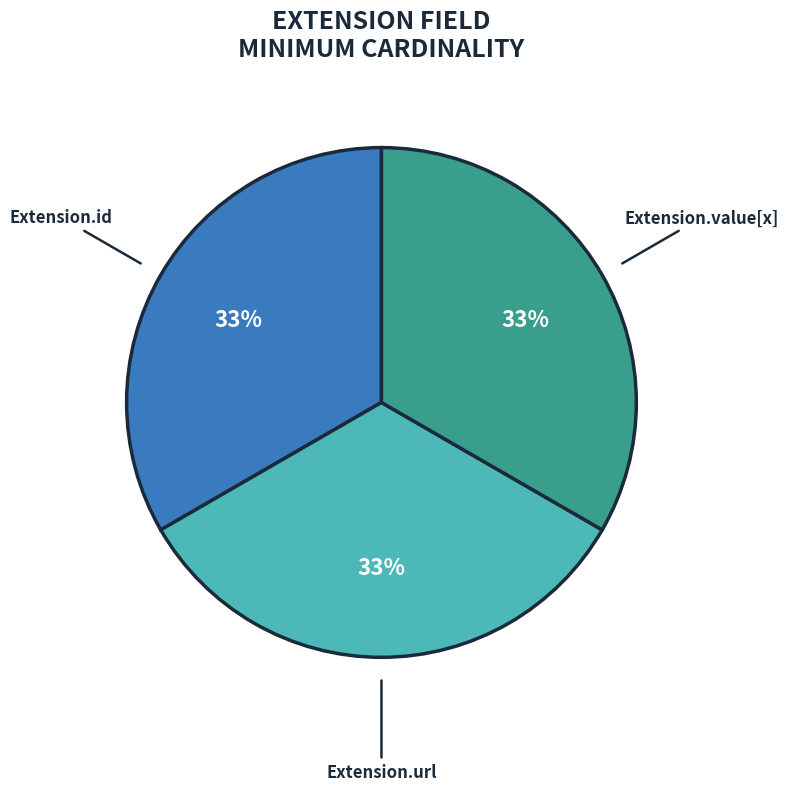

Is the sum of Extension.id and Extension.value[x] greater than half?

Yes